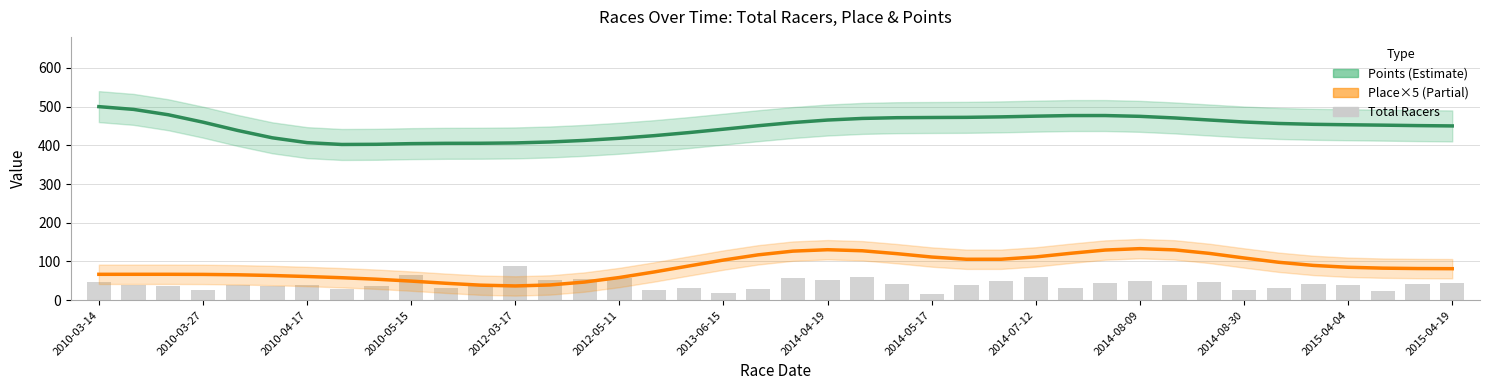

Reading right to left, list all the values displayed in this chart.

Points (Estimate): 450.0	450.9	452.0	453.0	454.2	456.4	460.2	465.3	470.7	474.8	476.9	476.8	475.3	473.4	472.2	471.8	471.3	469.4	465.2	458.7	450.5	441.6	432.8	424.9	418.2	412.7	408.6	406.1	405.2	405.1	404.3	402.6	402.1	406.9	419.3	438.3	459.7	478.9	492.7	499.9
Place×5 (Partial): 81.3	81.7	82.7	85.0	89.8	97.9	109.0	120.8	129.9	133.1	129.5	121.0	111.7	105.7	105.7	111.4	120.1	127.6	130.3	126.6	117.1	103.6	88.3	72.8	58.5	46.8	39.3	36.7	38.8	43.7	49.2	54.1	58.0	61.1	63.7	65.6	66.6	66.8	66.8	66.8
Total Racers: 45.0	42.0	23.0	39.0	42.0	31.0	26.0	47.0	39.0	49.0	45.0	32.0	59.0	50.0	39.0	15.0	43.0	60.0	52.0	57.0	30.0	19.0	32.0	25.0	57.0	55.0	52.0	88.0	41.0	32.0	66.0	36.0	30.0	39.0	37.0	39.0	27.0	37.0	38.0	47.0